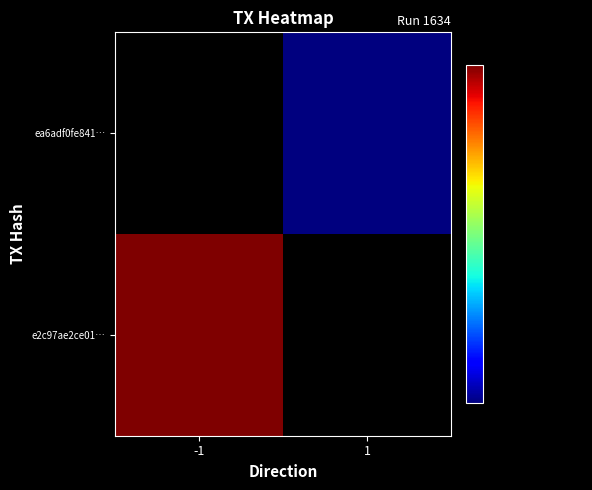

At how many categories does at least one series exceed 1634422063?

1